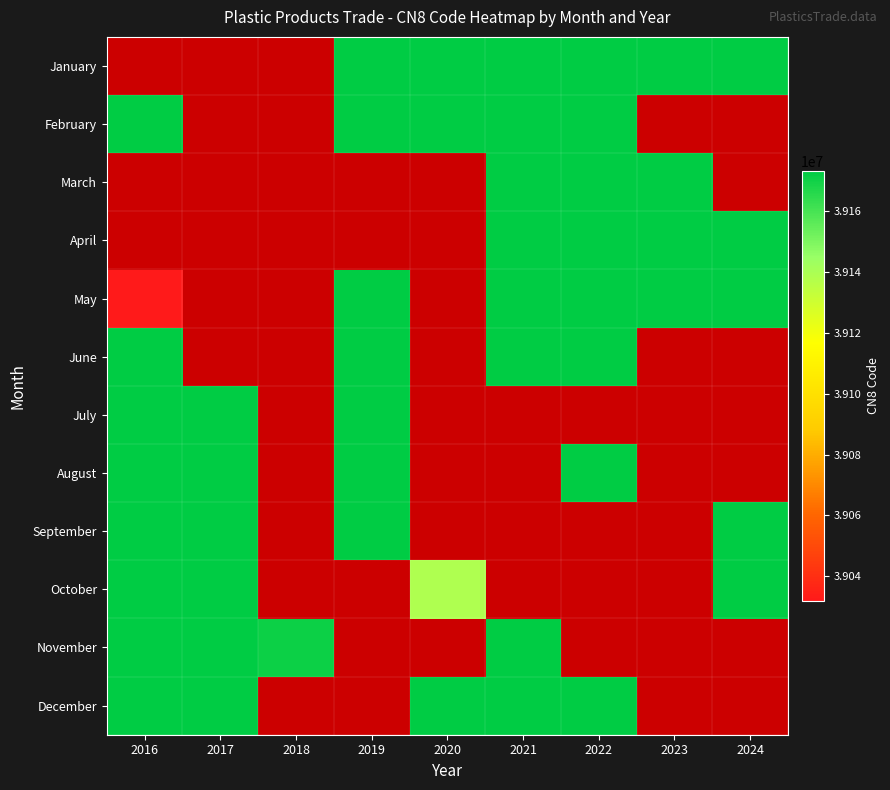

Which series has the largest range (max minus min)?

May